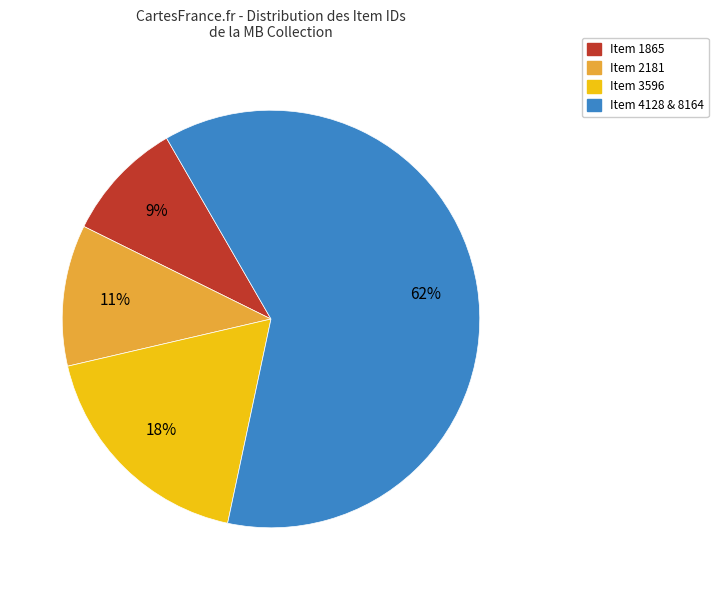

To the nearest percent, what percentage of the pie is Item 2181?

11%